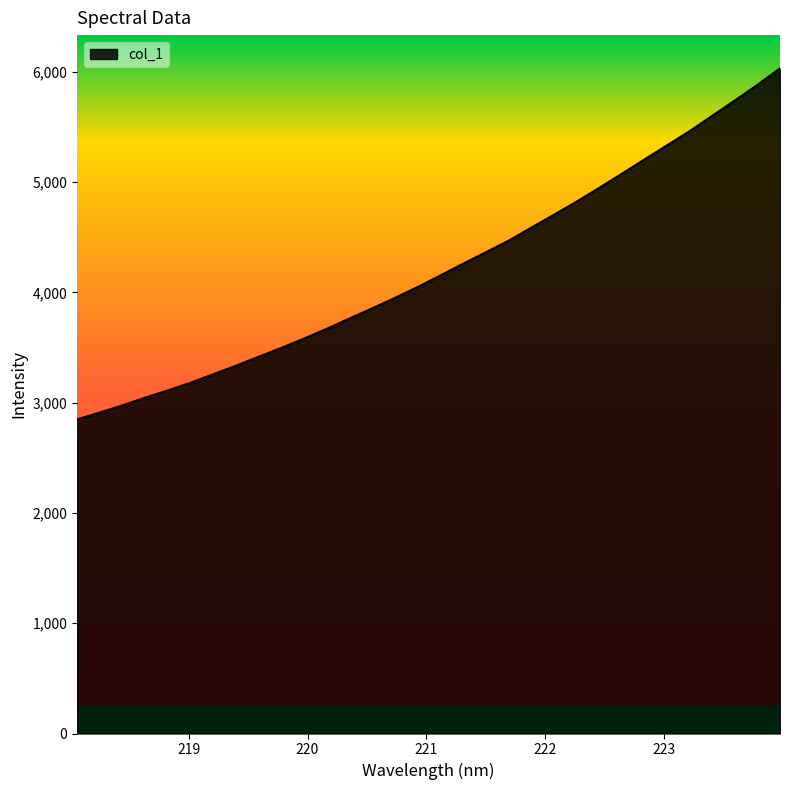

What is the smallest value displayed?

2848.1